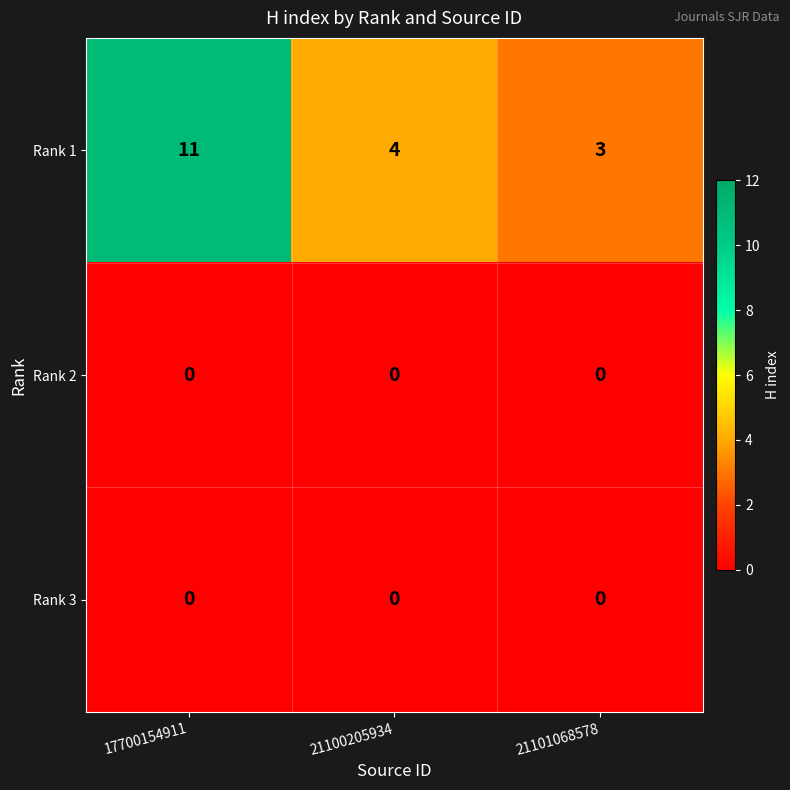

Which series changed the most between 21100205934 and 21101068578?

Rank 1